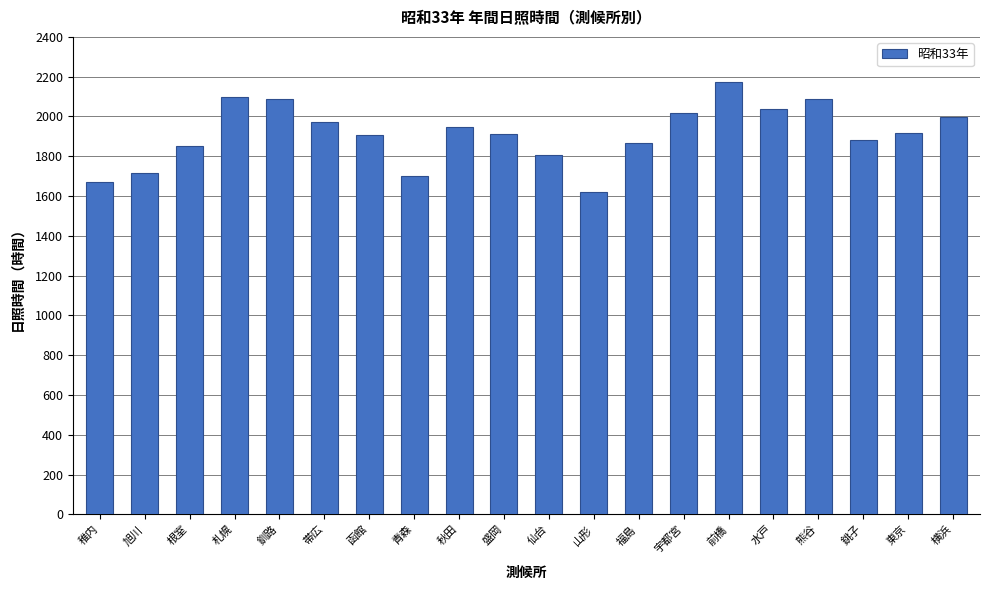

Between 盛岡 and 札幌, which is larger?

札幌